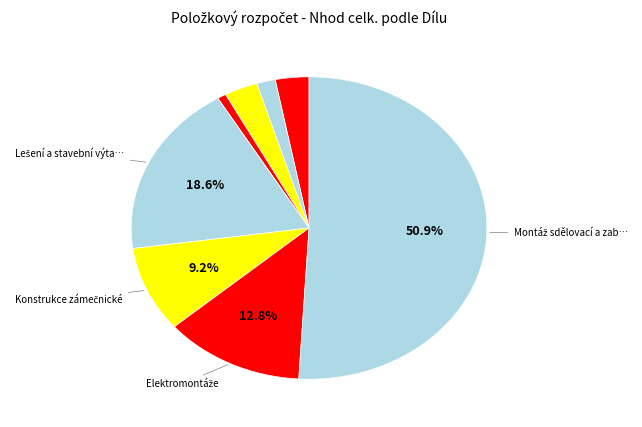

What is the largest slice in the pie chart?

Montáž sdělovací a zabezp.tech